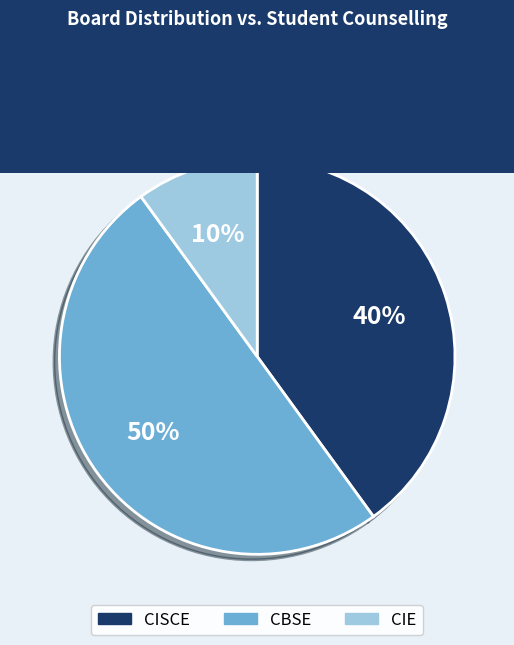

How many slices are in this pie chart?

3